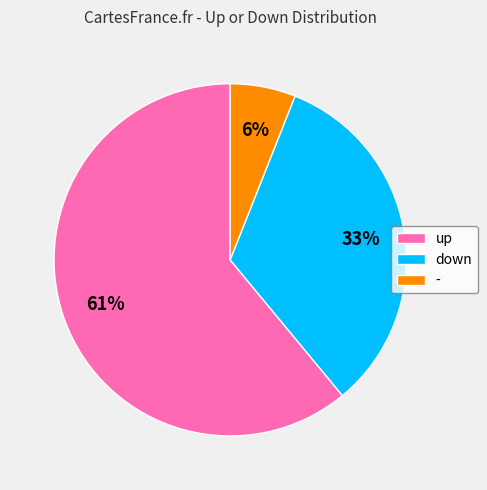

What is the largest slice in the pie chart?

up